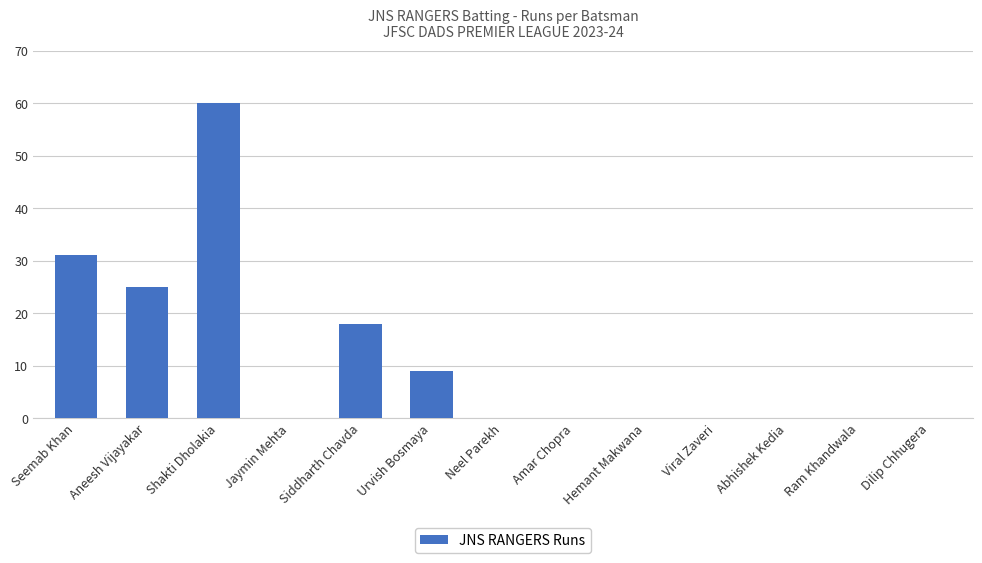

What is the sum of all values?

143